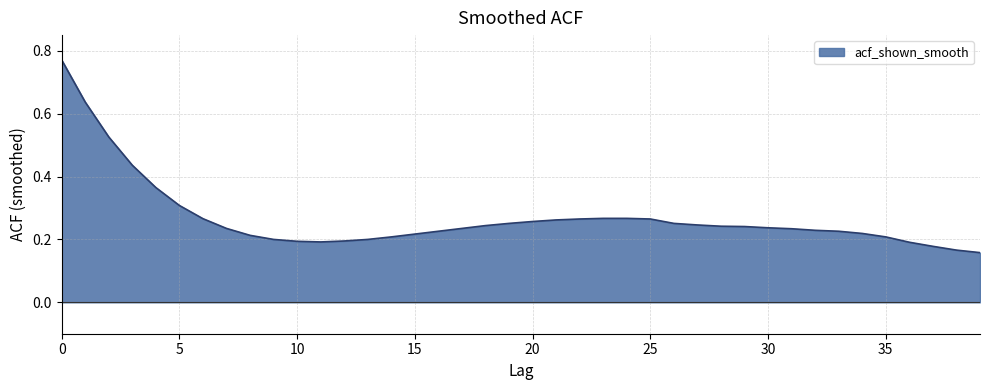

Reading left to right, what are all the values shown in this chart?

0=0.8	1=0.6	2=0.5	3=0.4	4=0.4	5=0.3	6=0.3	7=0.2	8=0.2	9=0.2	10=0.2	11=0.2	12=0.2	13=0.2	14=0.2	15=0.2	16=0.2	17=0.2	18=0.2	19=0.3	20=0.3	21=0.3	22=0.3	23=0.3	24=0.3	25=0.3	26=0.3	27=0.2	28=0.2	29=0.2	30=0.2	31=0.2	32=0.2	33=0.2	34=0.2	35=0.2	36=0.2	37=0.2	38=0.2	39=0.2